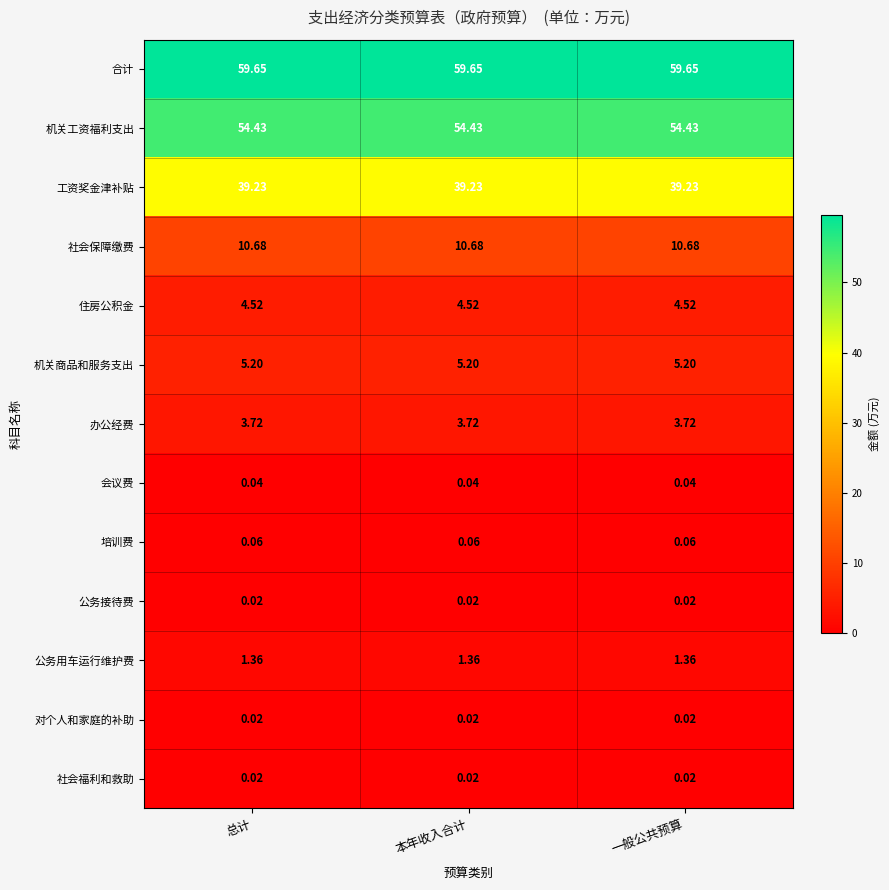

Which series has the largest total across all categories?

合计